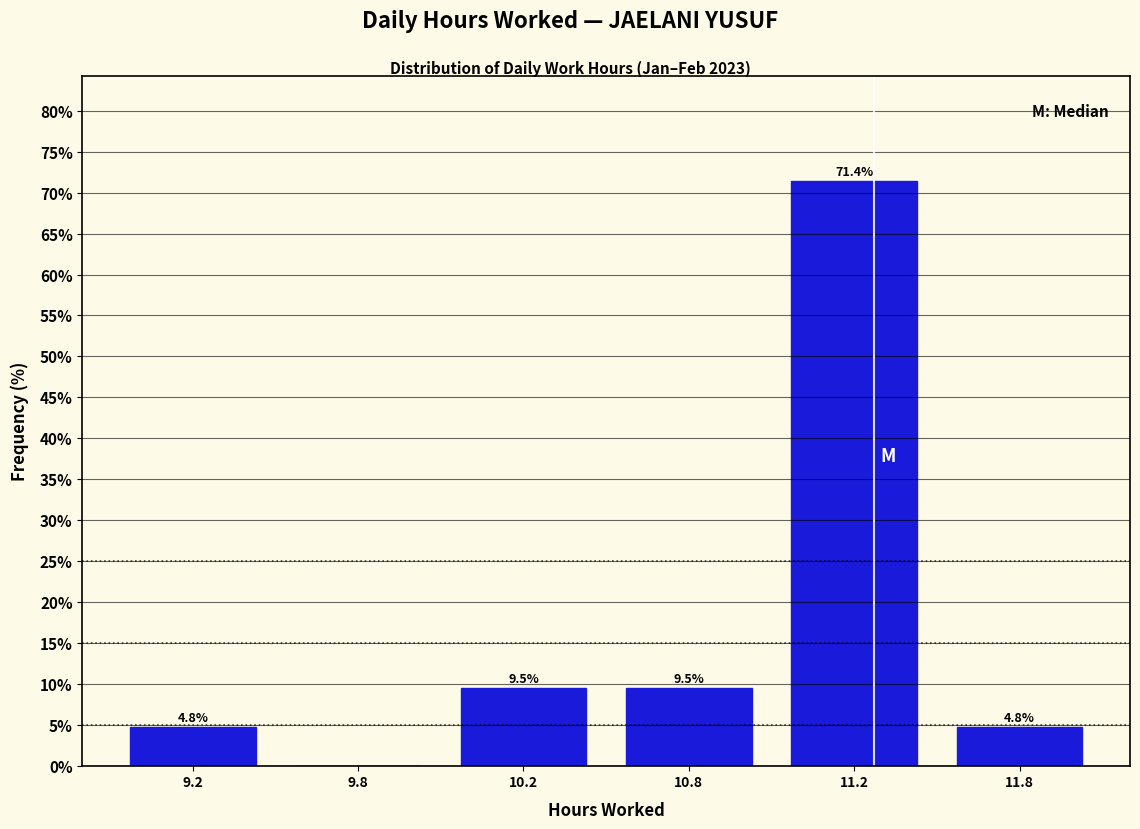

Reading left to right, list all the values displayed in this chart.

9.2=4.8	9.8=0.0	10.2=9.5	10.8=9.5	11.2=71.4	11.8=4.8